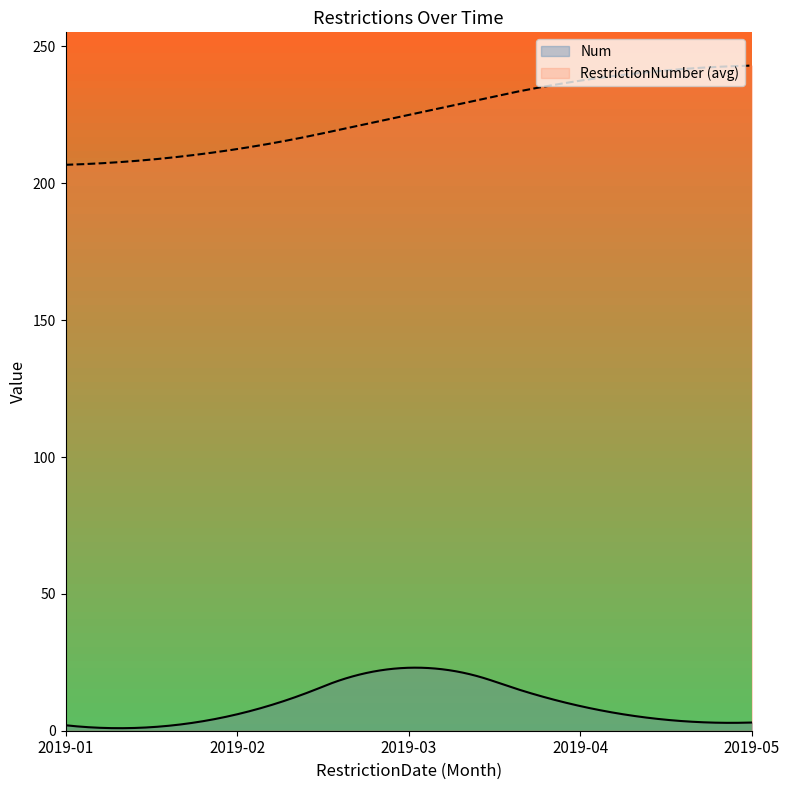

True or false: Num and RestrictionNumber intersect in this chart.

False